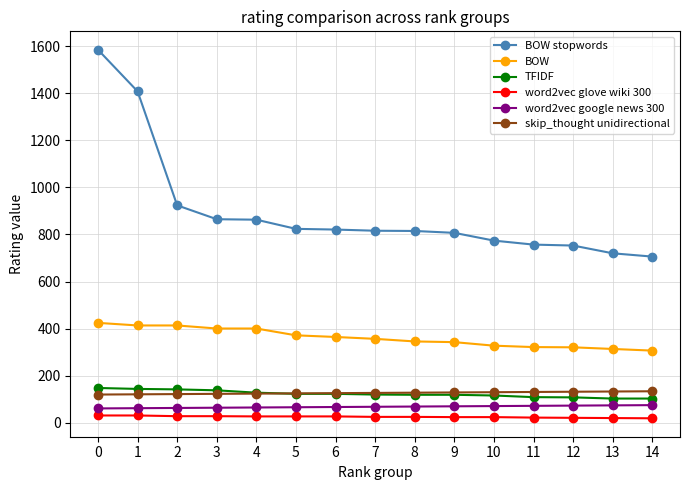

Is the value of TFIDF at 7 greater than the value of word2vec glove wiki 300 at 4?

Yes